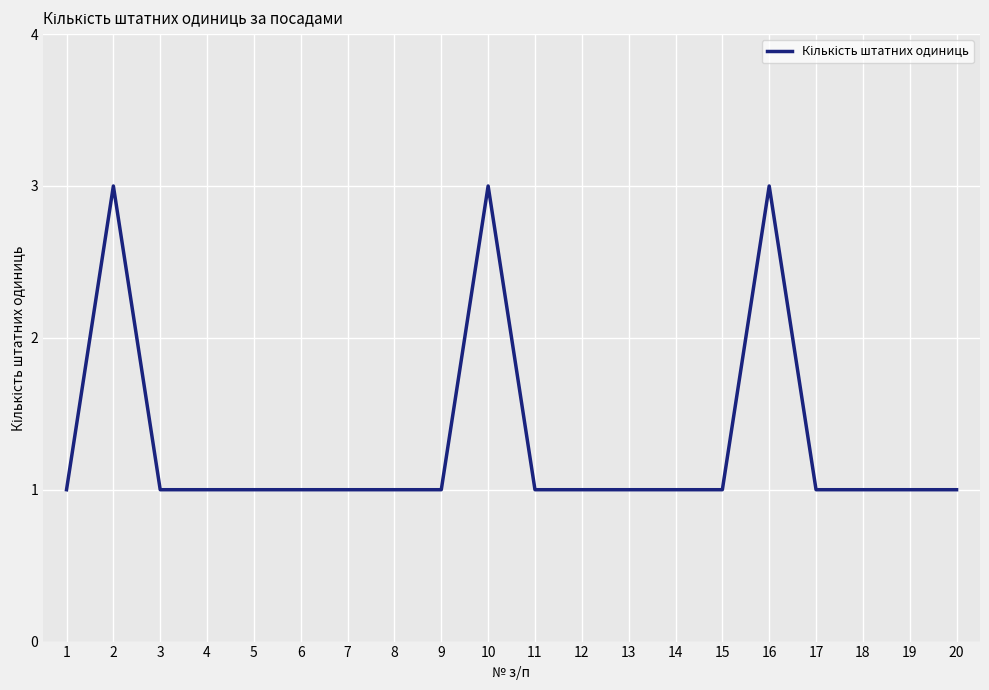

What is the sum of the values at 7 and 15?

2